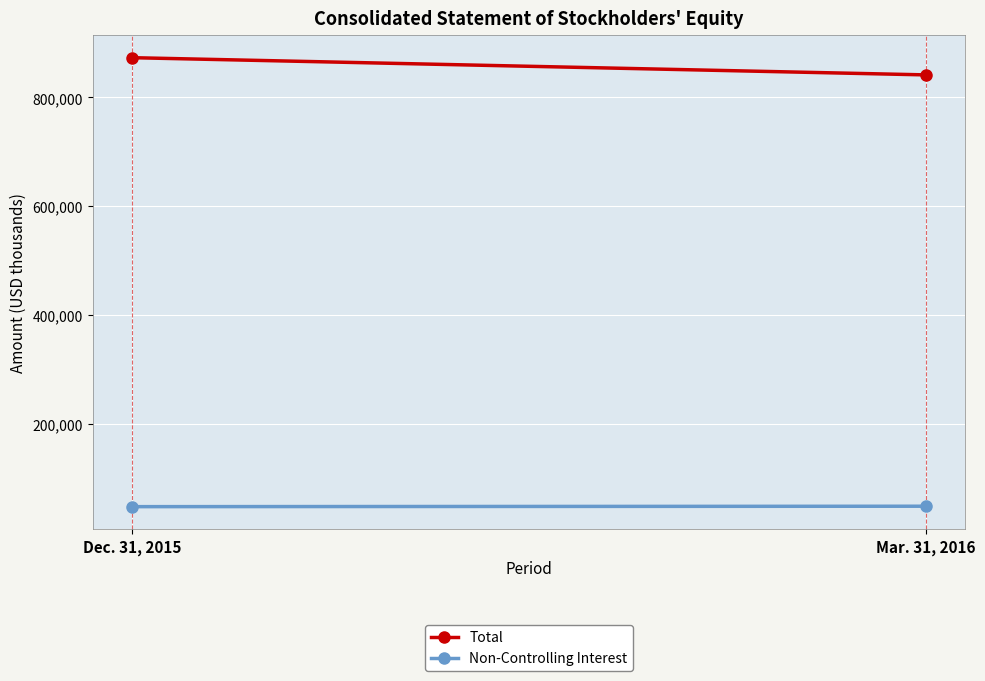

Which series has the widest spread of values?

Total